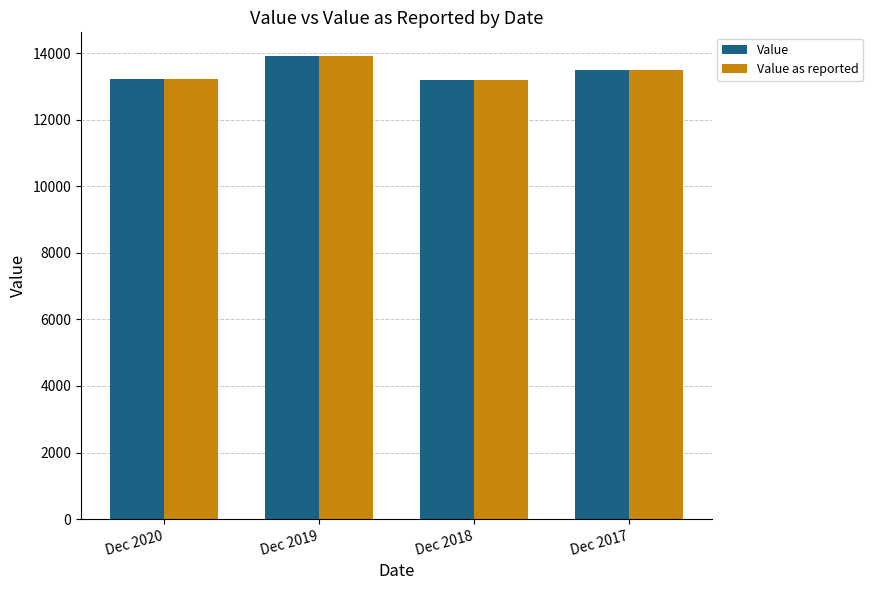

True or false: Value as reported has a value of 19382.8 at Dec 2020.

False